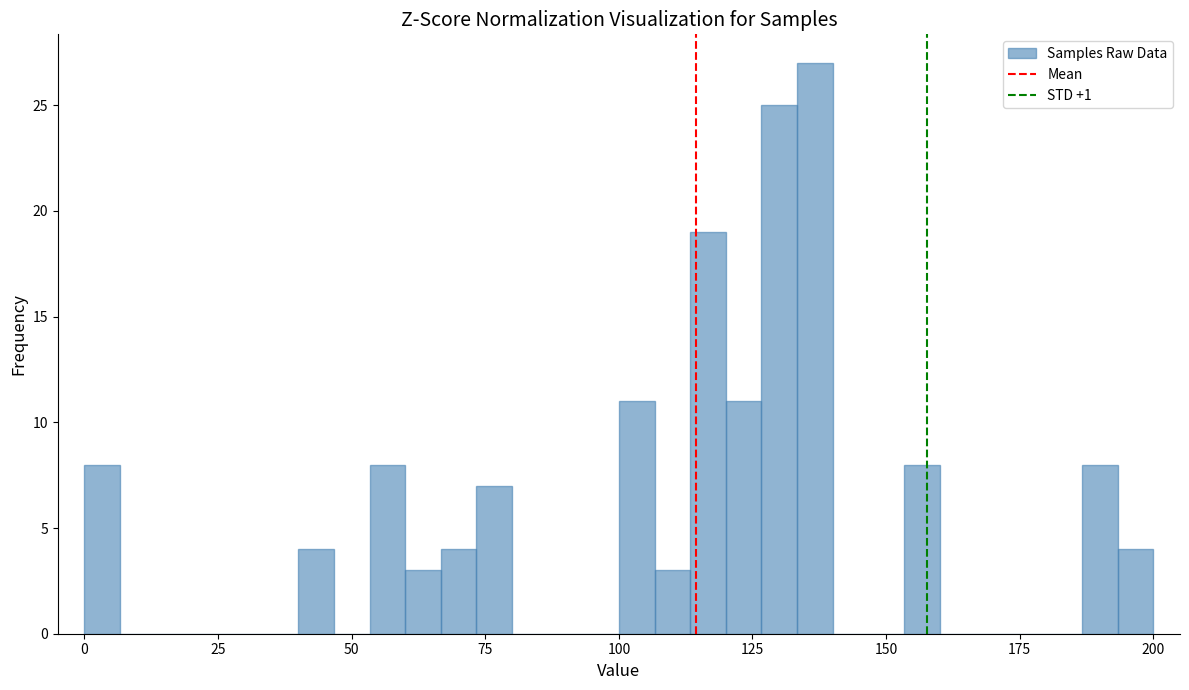

Read against the x-axis, roughly where is the centre of the tallest bar?

135